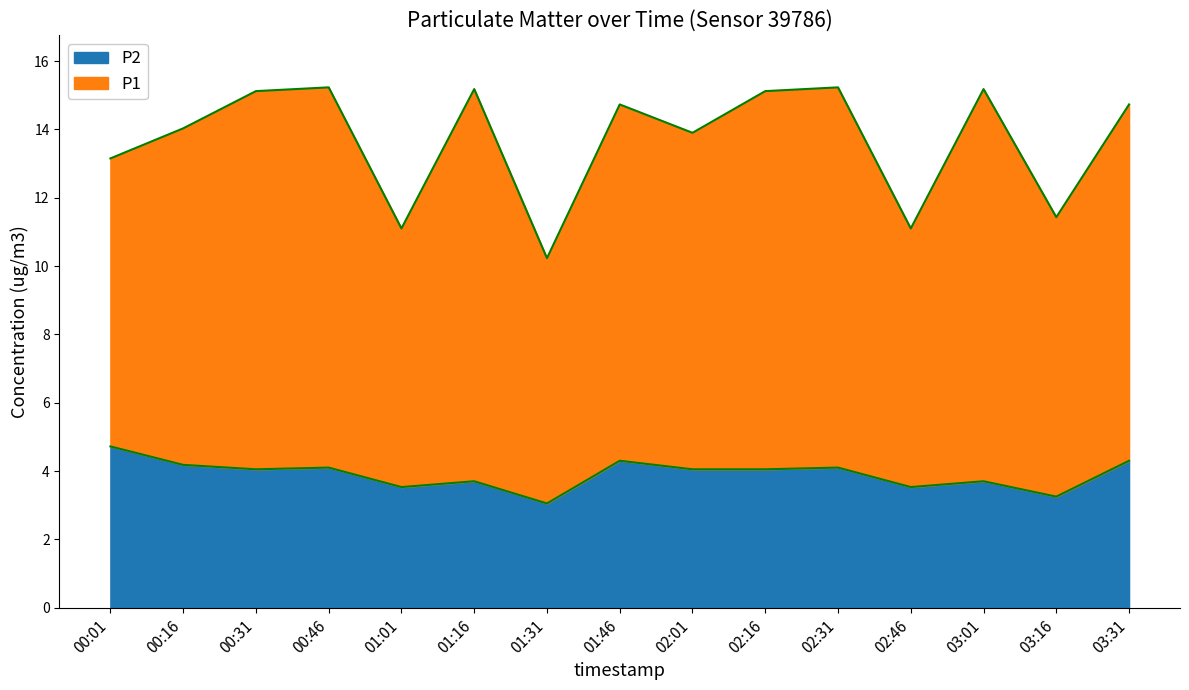

At which category does the data reach its first local valley?

00:31